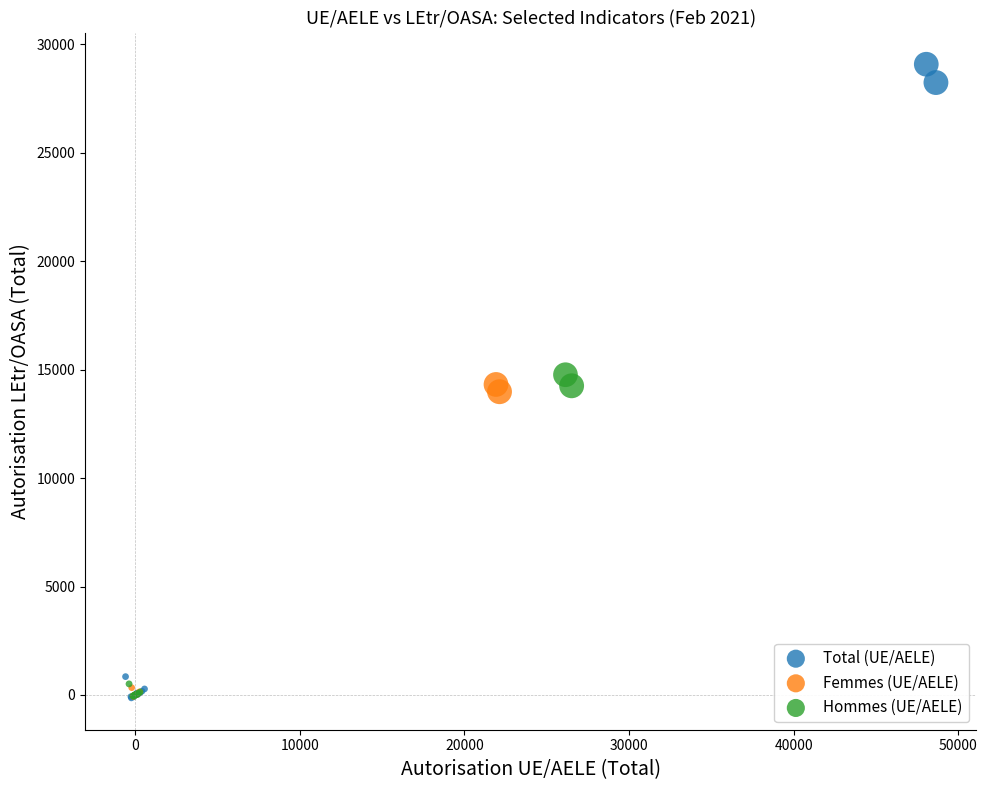

Which series contains the highest Y value?

Total (UE/AELE)